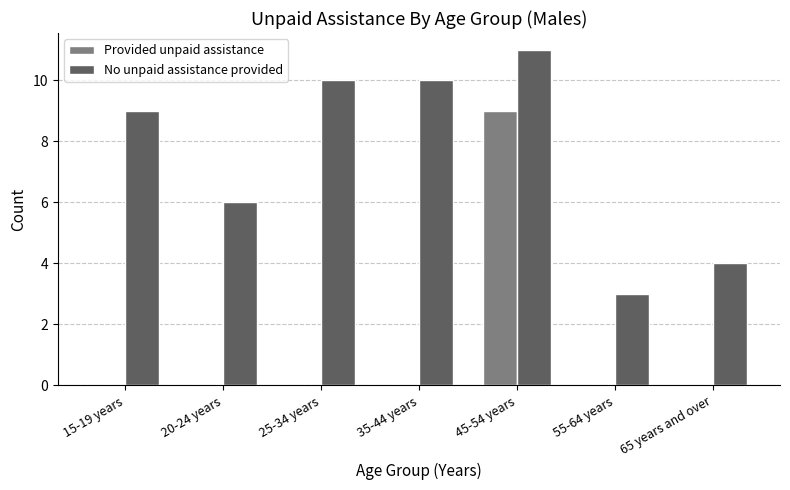

Reading left to right, list all the values displayed in this chart.

Provided unpaid assistance: 15-19 years=0	20-24 years=0	25-34 years=0	35-44 years=0	45-54 years=9	55-64 years=0	65 years and over=0
No unpaid assistance provided: 15-19 years=9	20-24 years=6	25-34 years=10	35-44 years=10	45-54 years=11	55-64 years=3	65 years and over=4